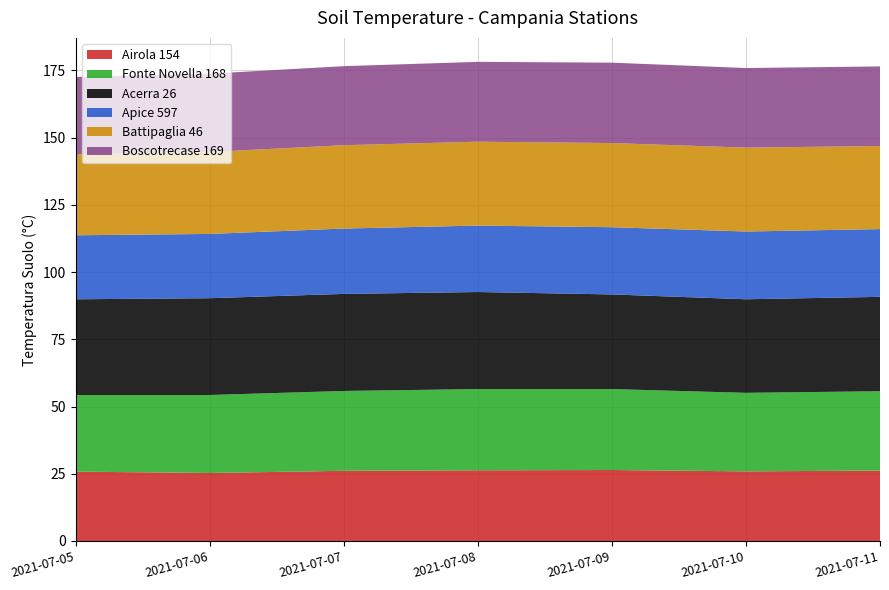

Reading left to right, list all the values displayed in this chart.

Airola 154: 25.8	25.3	26.1	26.3	26.4	25.9	26.2
Fonte Novella 168: 28.5	29.0	29.7	30.2	30.1	29.2	29.5
Acerra 26: 35.6	36.0	36.1	36.1	35.2	34.8	35.1
Apice 597: 23.8	23.9	24.3	24.7	25.0	25.2	25.2
Battipaglia 46: 30.1	30.5	31.0	31.2	31.3	31.2	30.9
Boscotrecase 169: 28.8	29.1	29.4	29.7	29.9	29.6	29.6